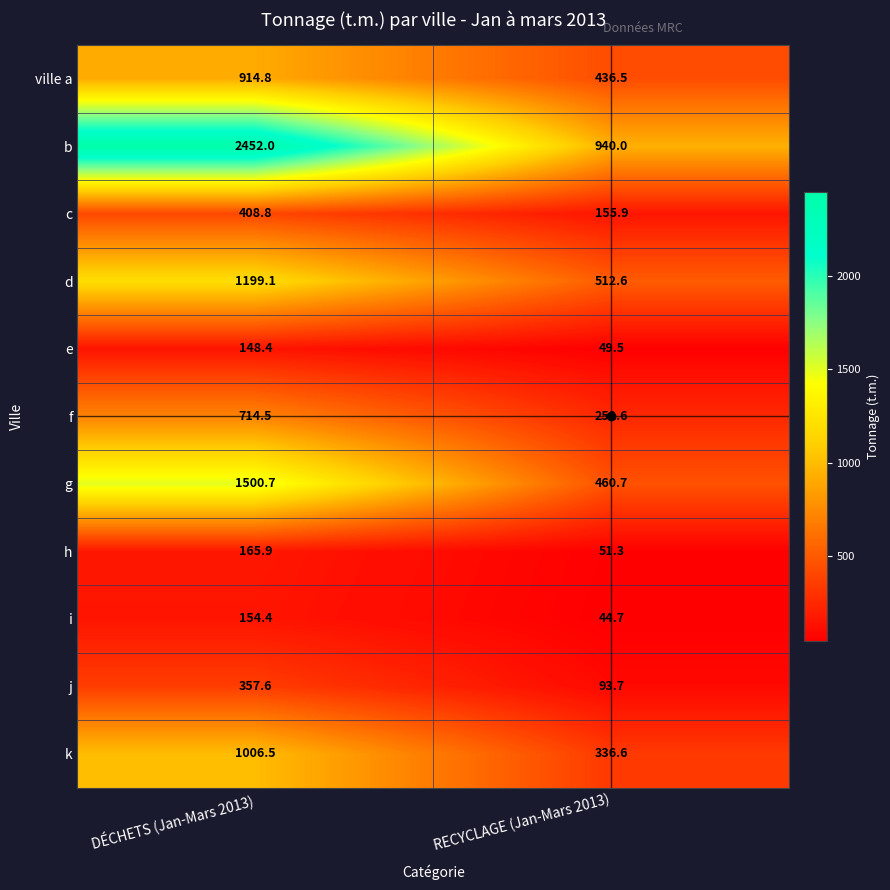

Rank the series by their maximum value, from lowest to highest.

e, i, h, j, c, f, ville a, k, d, g, b